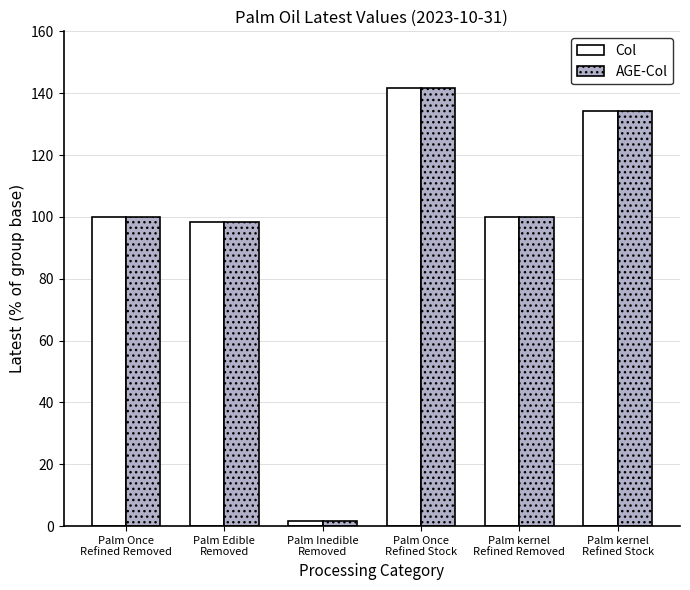

The value of AGE-Col at Palm Edible
Removed is 98.3. True or false?

True